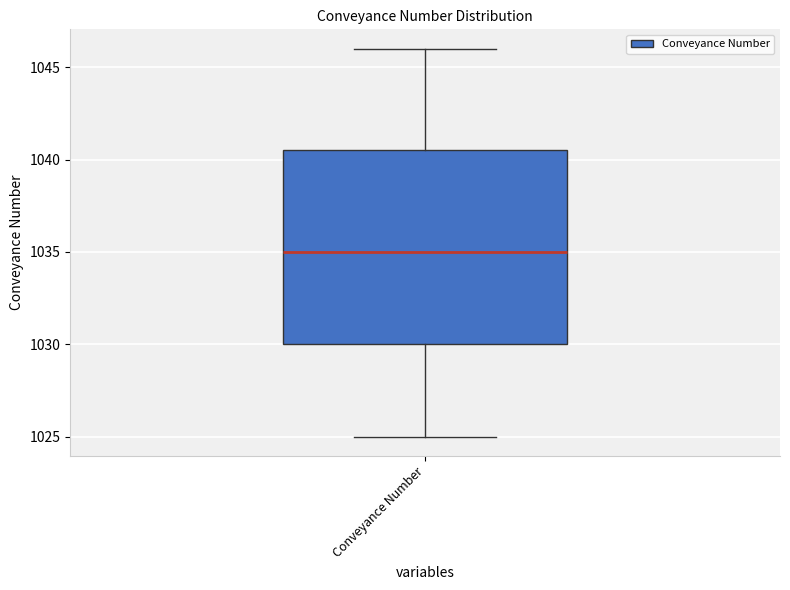

Read this box plot against the y-axis: the position of the median line, the range covered by the box, and the ends of both whiskers. The values are not printed on the chart, so give them approximately, as read against the axis.

median 1035.0, box 1030.0 to 1040.5, whiskers 1025.0 to 1046.0